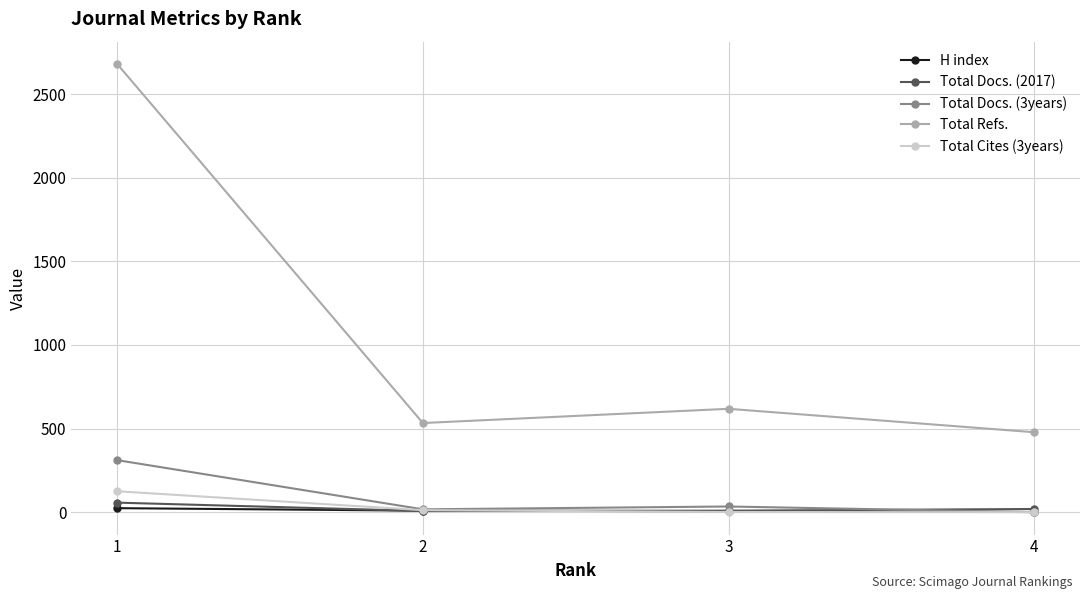

True or false: Total Refs. and Total Cites (3years) cross at least once.

False